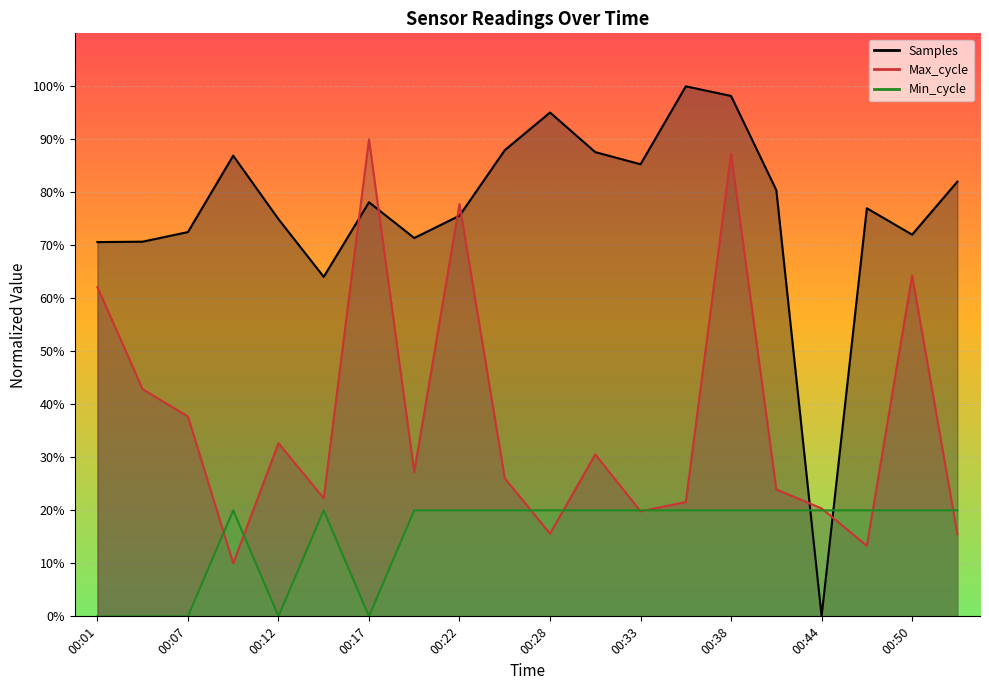

The Max_cycle series shows 19.8 at 00:33. True or false?

True